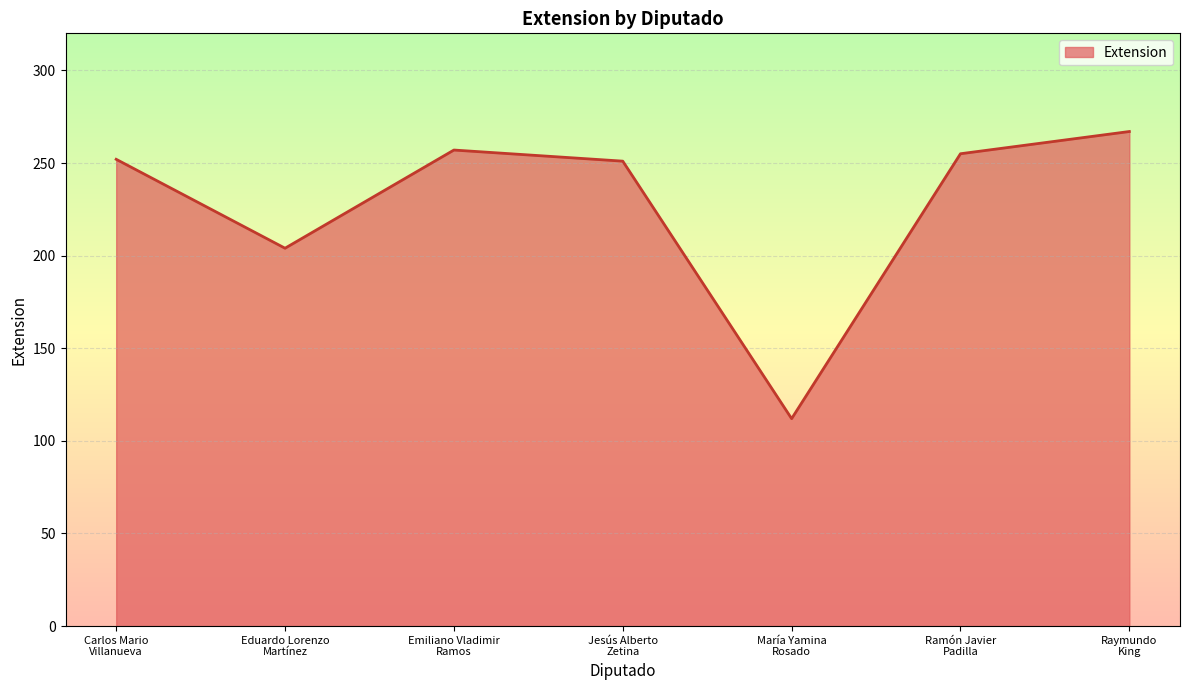

How many interior local peaks (higher than both neighbors) does the data have?

1